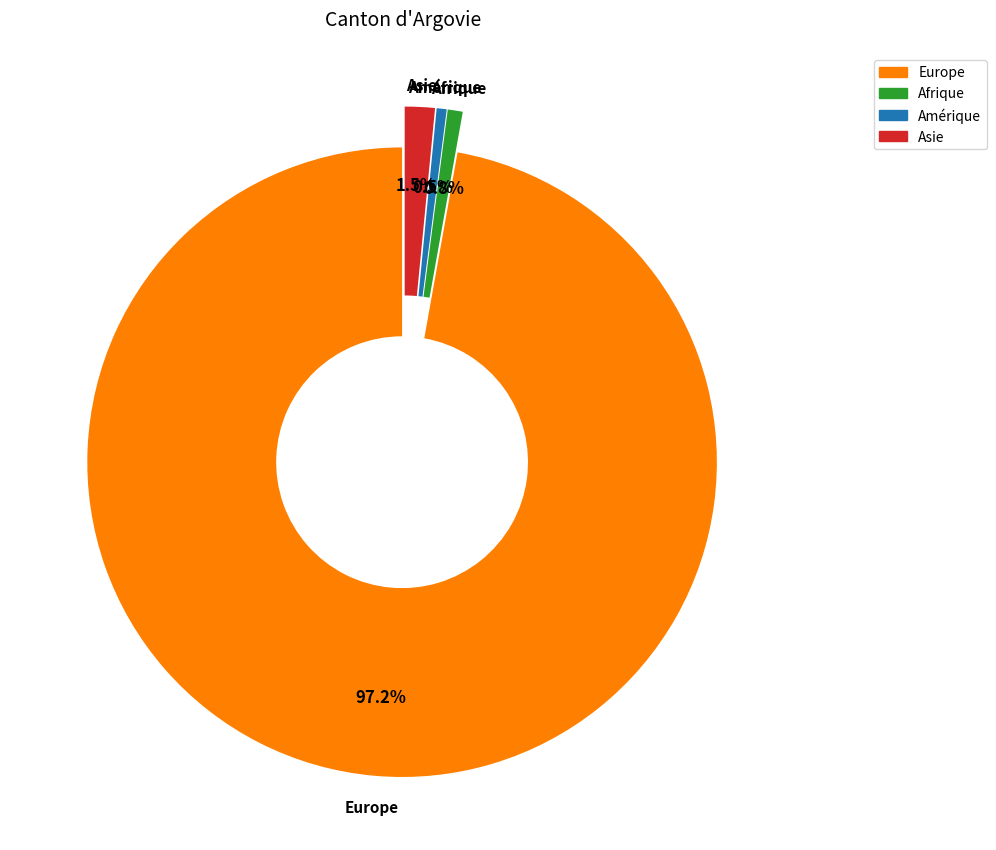

Does any single category account for the majority?

Yes